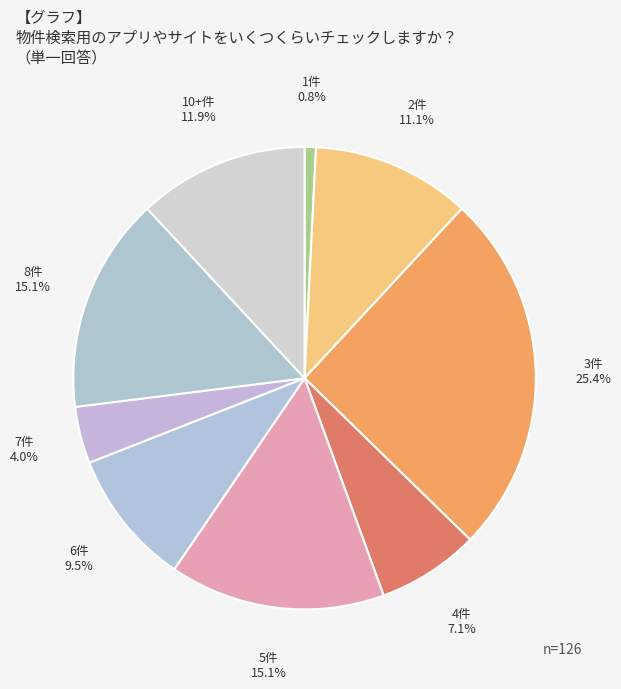

Is there a majority slice in this chart?

No